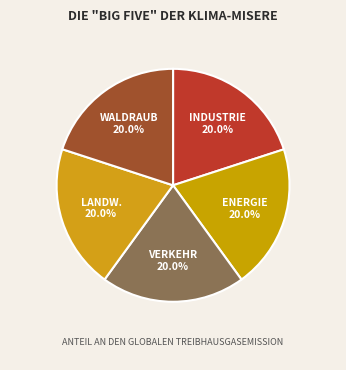

What percentage is NOT represented by ENERGIE?

80.0%